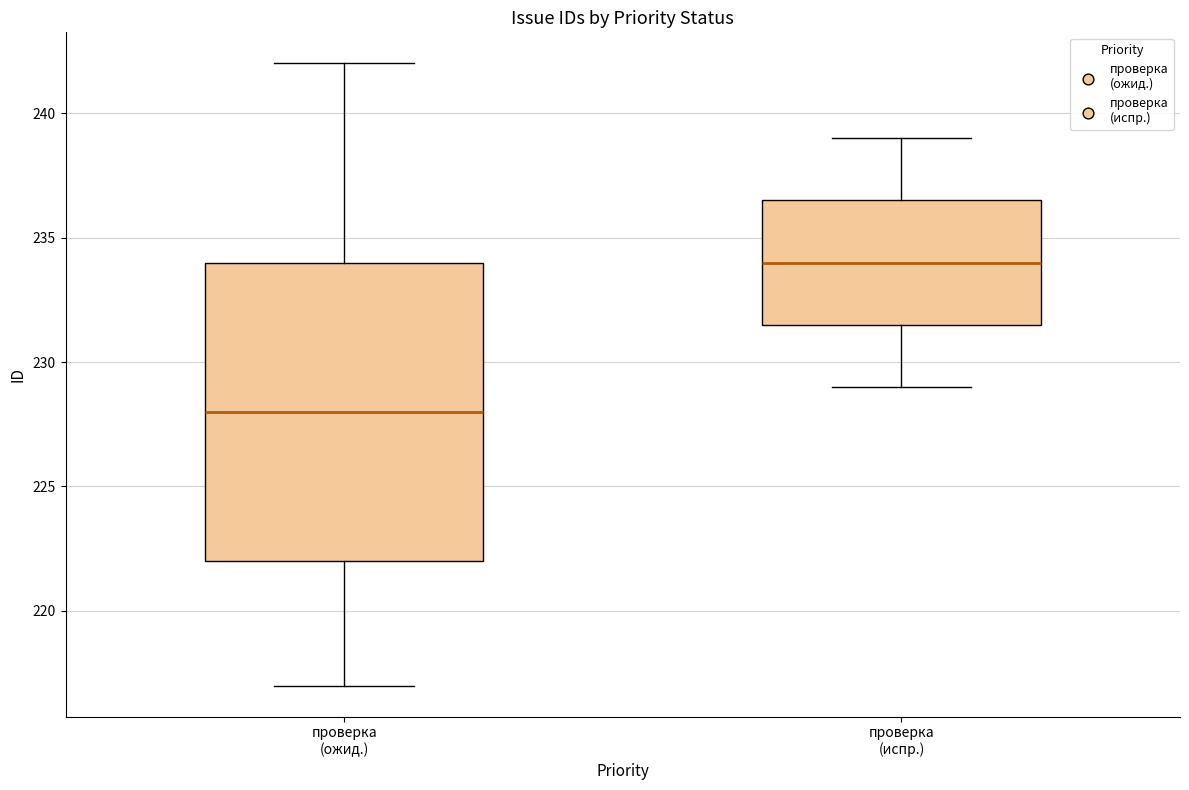

Reading left to right, transcribe this box plot: for each box, give where its median line is, the range the box spans, and where its two whiskers end, as read against the y-axis. The values are not printed on the chart, so give them approximately, as read against the axis.

проверка (ожид.): median 228.0, box 222.0 to 234.0, whiskers 217.0 to 242.0
проверка (испр.): median 234.0, box 231.5 to 236.5, whiskers 229.0 to 239.0